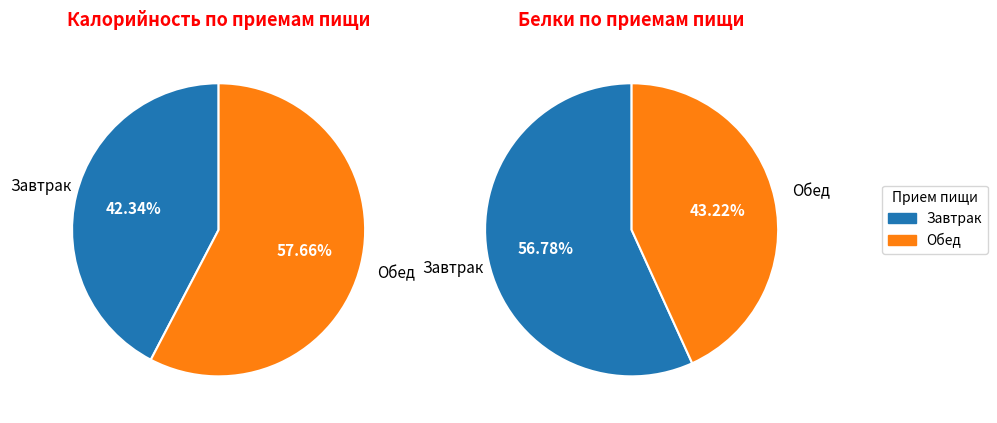

Is it true that Завтрак is 42% of the pie?

True